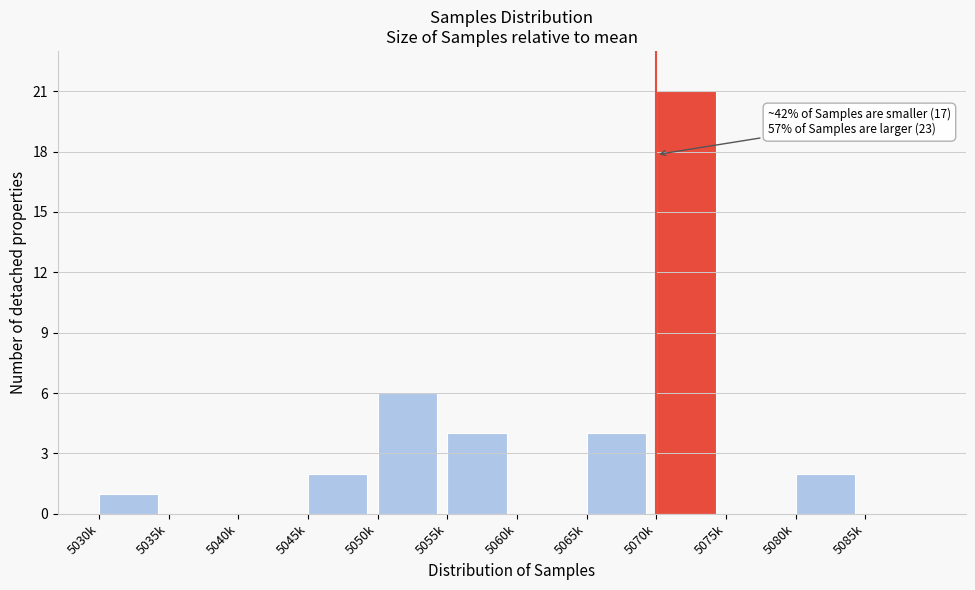

Reading right to left, list all the values displayed in this chart.

5085k=0	5080k=2	5075k=0	5070k=21	5065k=4	5060k=0	5055k=4	5050k=6	5045k=2	5040k=0	5035k=0	5030k=1